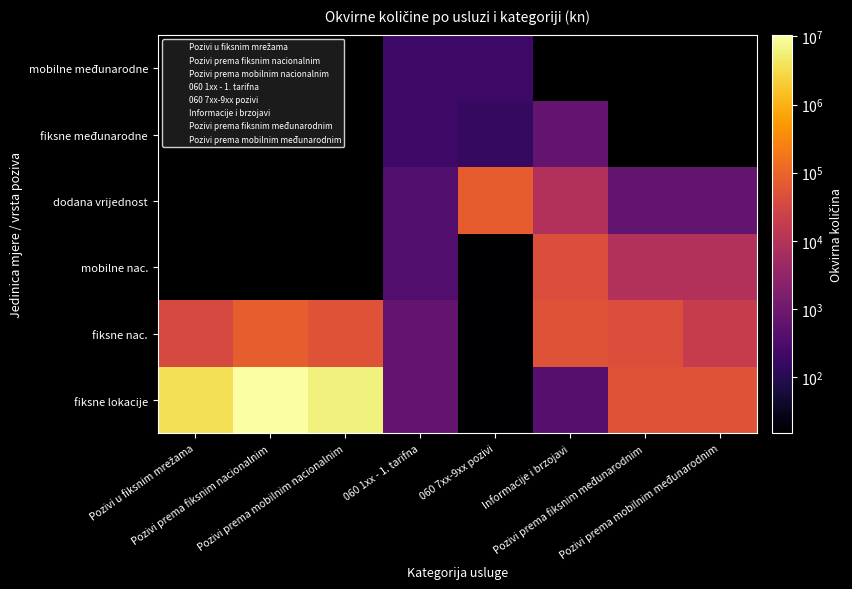

What is the difference between the second highest and second lowest values in the 060 1xx - 1. tarifna series?

475